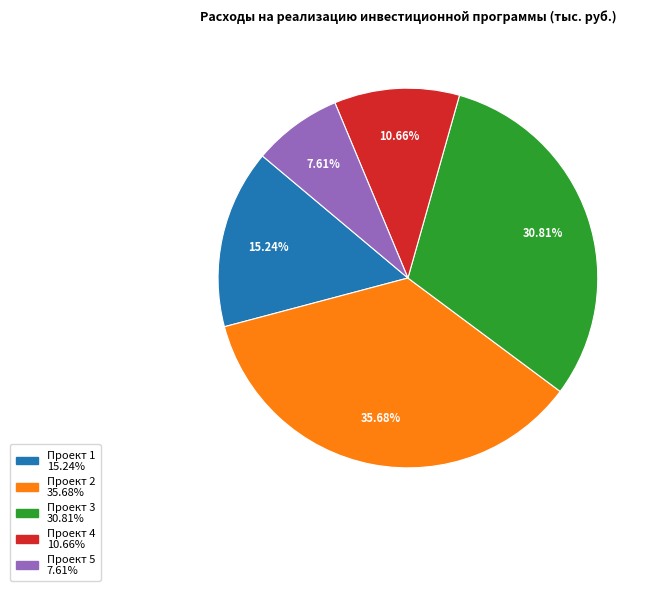

To the nearest percent, what is the difference between the largest and smallest slice percentages?

28%